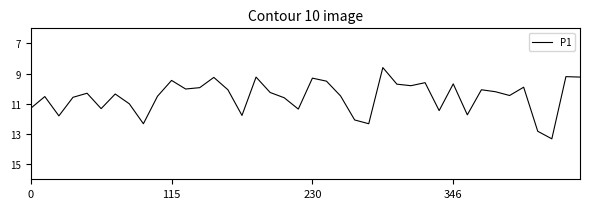

What is the maximum value shown in the chart?

13.3